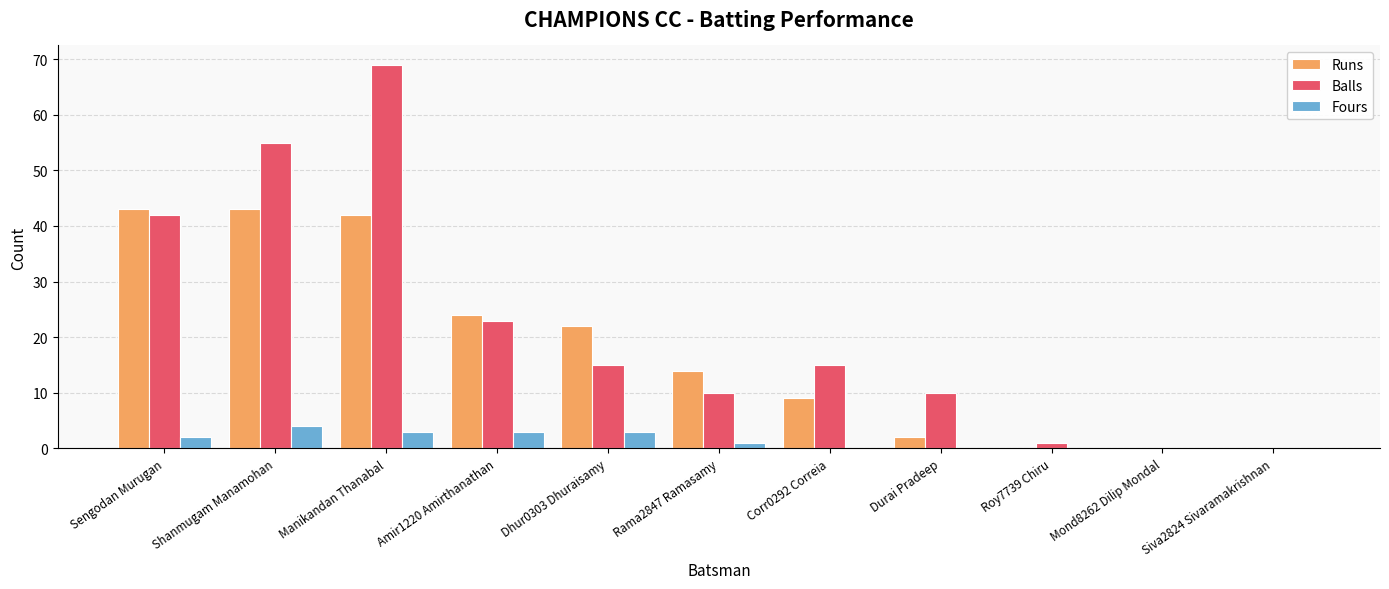

At which category is the sum across all series the highest?

Manikandan Thanabal